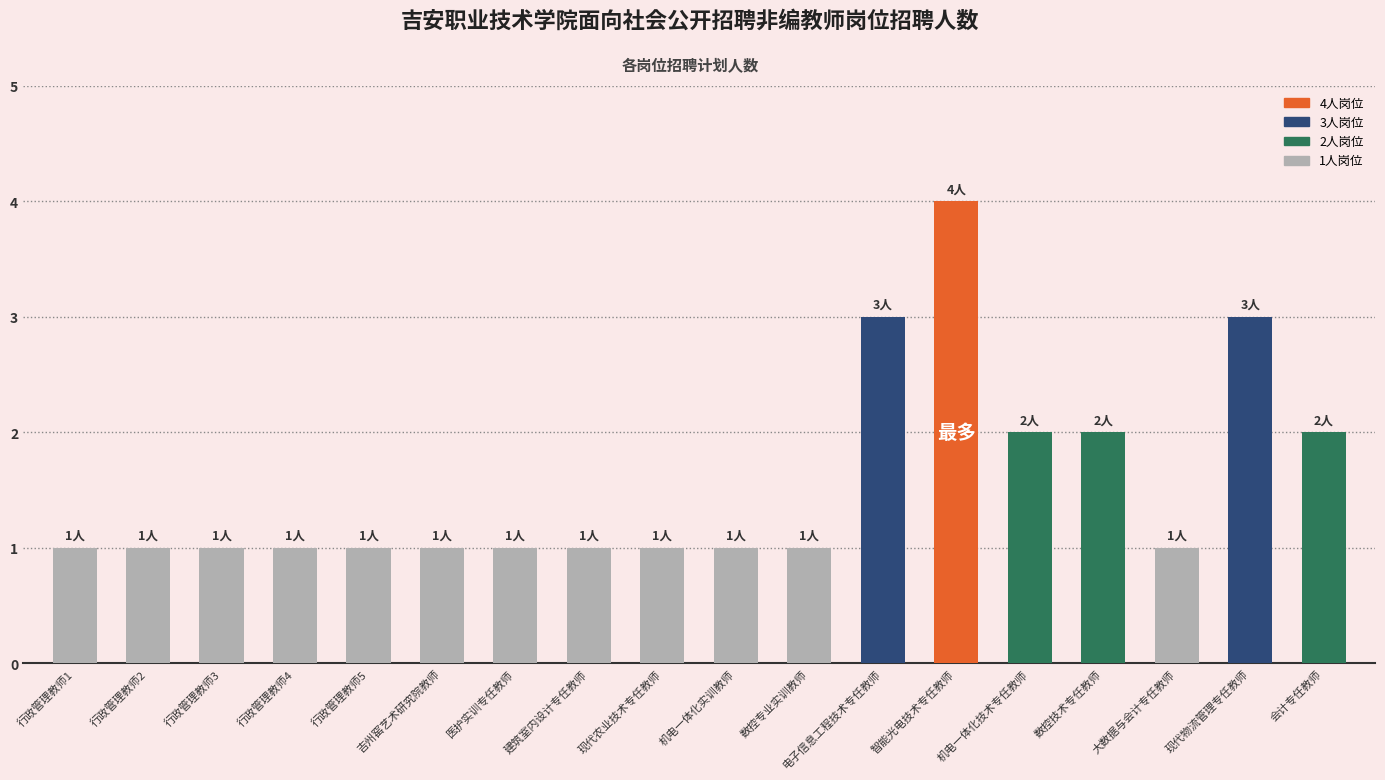

What is the maximum value shown in the chart?

4